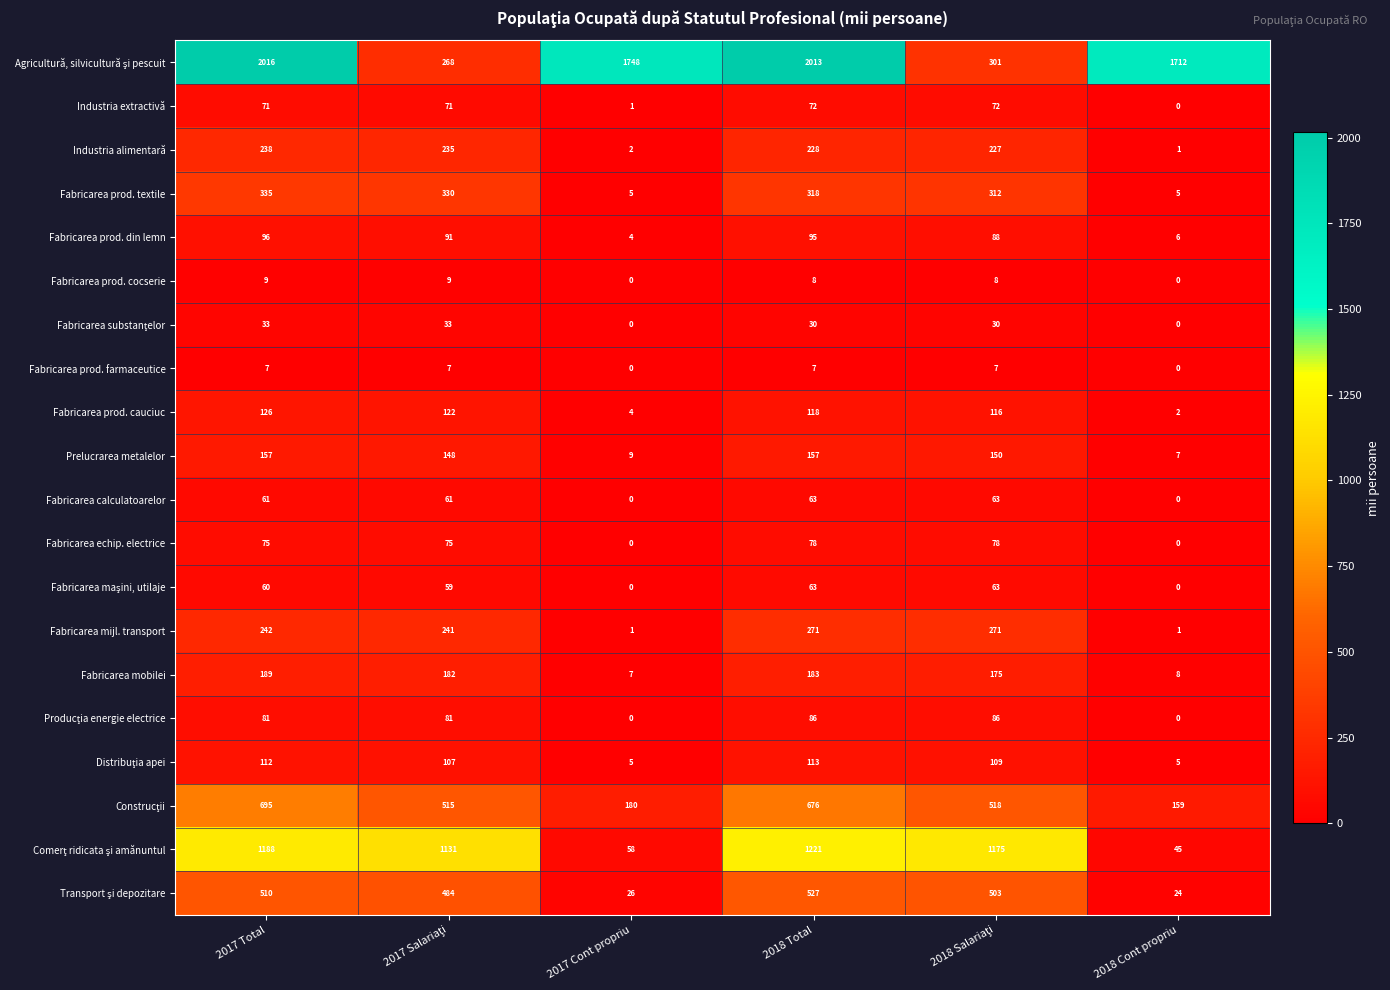

What is the greatest value displayed?

2016